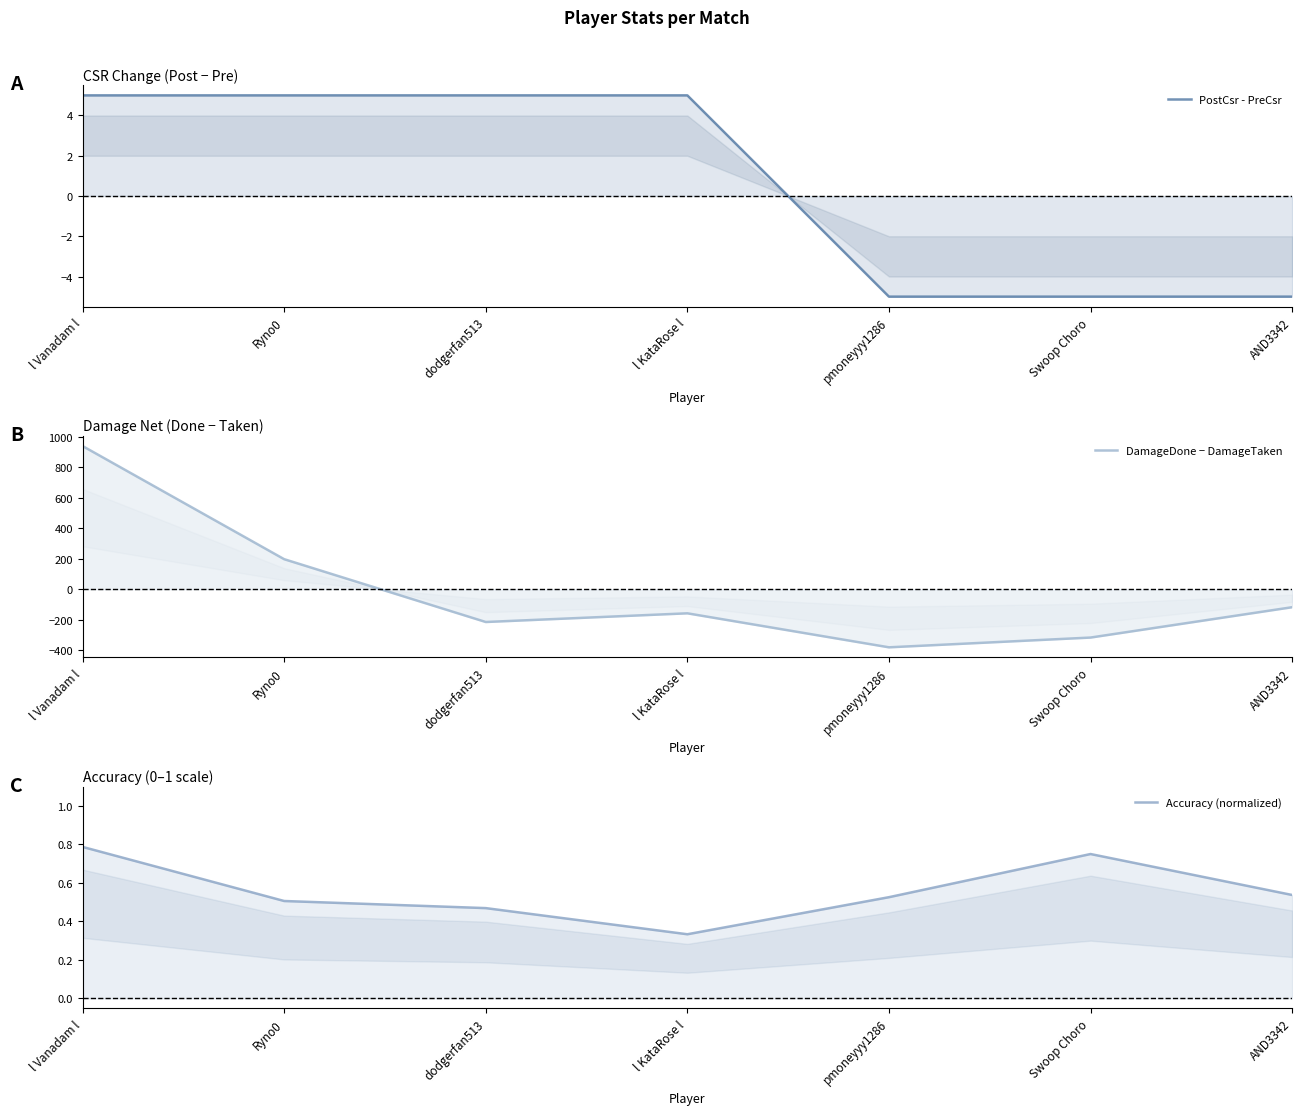

True or false: PostCsr - PreCsr has a value of 6.6 at l Vanadam l.

False